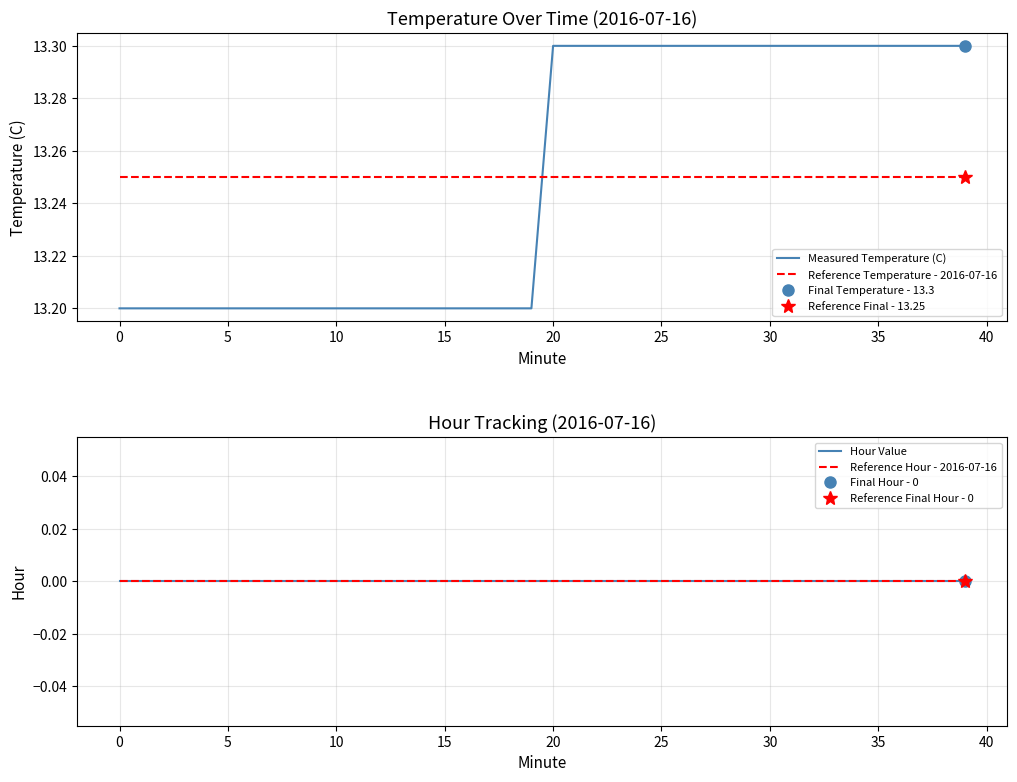

Reading left to right, transcribe all the data shown in this chart.

Measured Temperature (C): 13.2	13.2	13.2	13.2	13.2	13.2	13.2	13.2	13.2	13.2	13.2	13.2	13.2	13.2	13.2	13.2	13.2	13.2	13.2	13.2	13.3	13.3	13.3	13.3	13.3	13.3	13.3	13.3	13.3	13.3	13.3	13.3	13.3	13.3	13.3	13.3	13.3	13.3	13.3	13.3
Reference Temperature - 2016-07-16: 13.2	13.2	13.2	13.2	13.2	13.2	13.2	13.2	13.2	13.2	13.2	13.2	13.2	13.2	13.2	13.2	13.2	13.2	13.2	13.2	13.2	13.2	13.2	13.2	13.2	13.2	13.2	13.2	13.2	13.2	13.2	13.2	13.2	13.2	13.2	13.2	13.2	13.2	13.2	13.2
Hour Value: 0.0	0.0	0.0	0.0	0.0	0.0	0.0	0.0	0.0	0.0	0.0	0.0	0.0	0.0	0.0	0.0	0.0	0.0	0.0	0.0	0.0	0.0	0.0	0.0	0.0	0.0	0.0	0.0	0.0	0.0	0.0	0.0	0.0	0.0	0.0	0.0	0.0	0.0	0.0	0.0
Reference Hour - 2016-07-16: 0.0	0.0	0.0	0.0	0.0	0.0	0.0	0.0	0.0	0.0	0.0	0.0	0.0	0.0	0.0	0.0	0.0	0.0	0.0	0.0	0.0	0.0	0.0	0.0	0.0	0.0	0.0	0.0	0.0	0.0	0.0	0.0	0.0	0.0	0.0	0.0	0.0	0.0	0.0	0.0